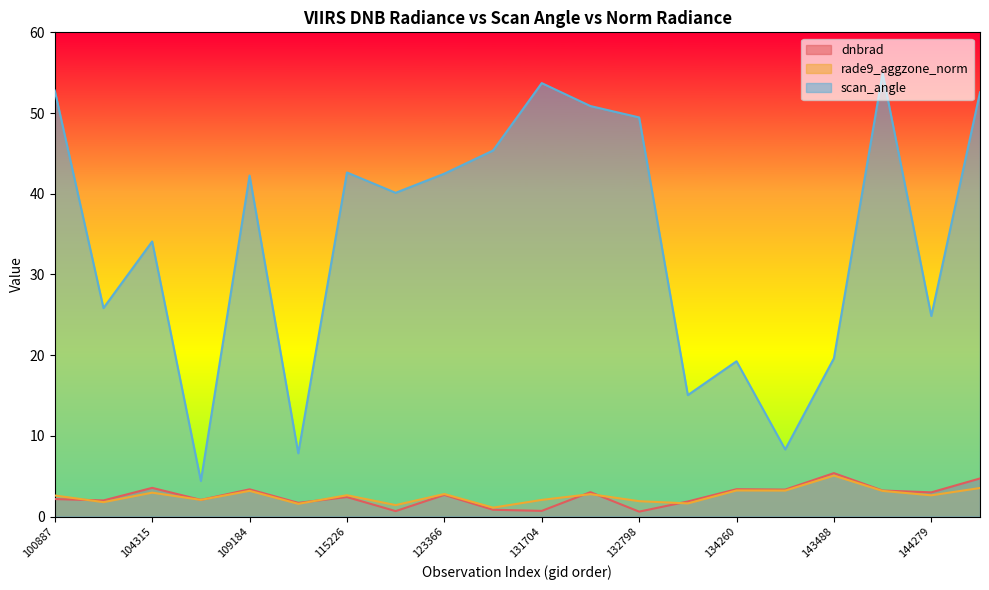

Does the chart display data point markers on the line(s)?

No